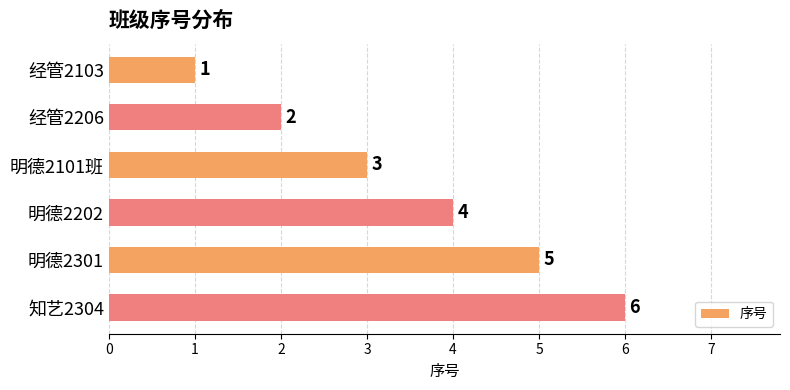

Rank the categories by value from highest to lowest.

知艺2304, 明德2301, 明德2202, 明德2101班, 经管2206, 经管2103